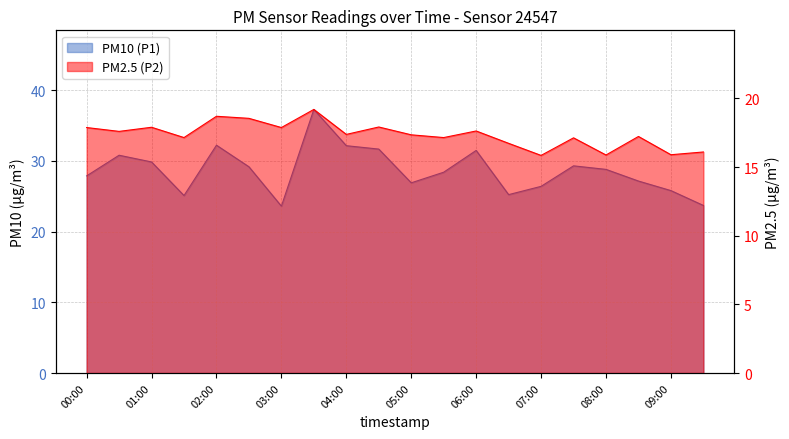

The PM2.5 (P2) series shows 30.4 at 02:00. True or false?

False